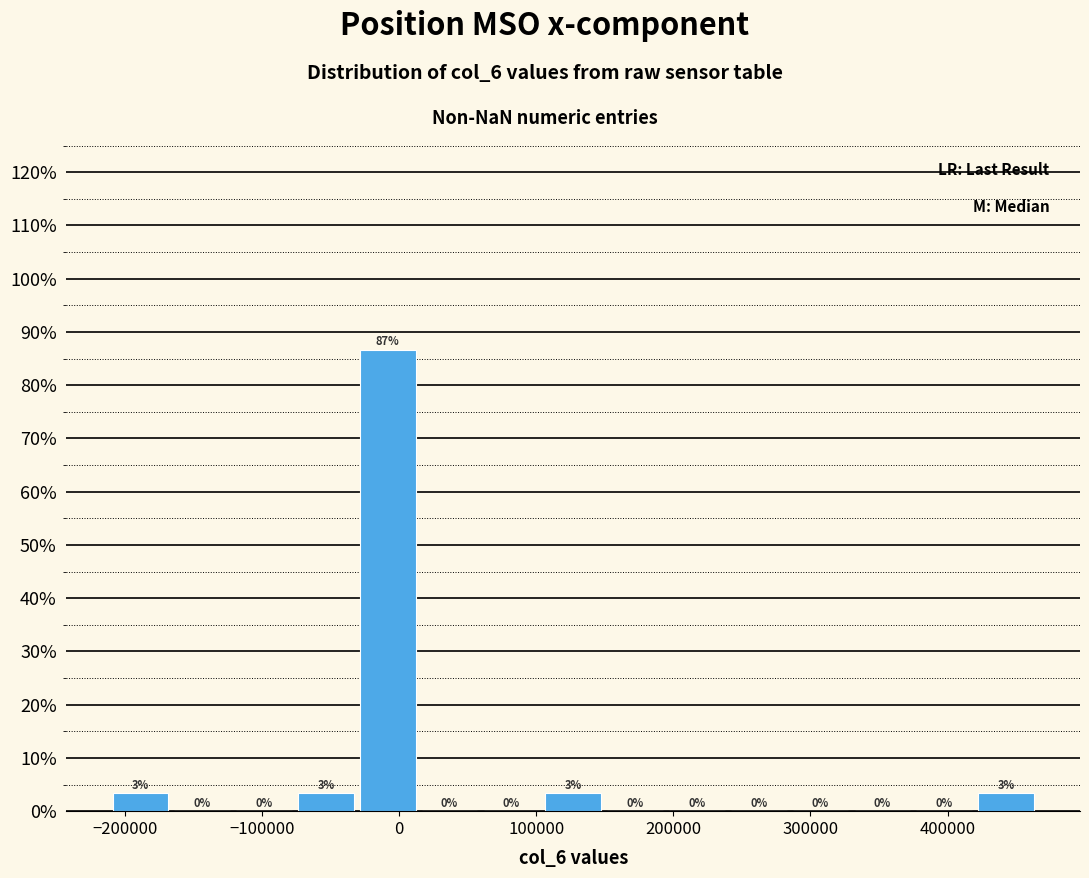

Which range on the x-axis has the tallest bar?

-30000 to 20000